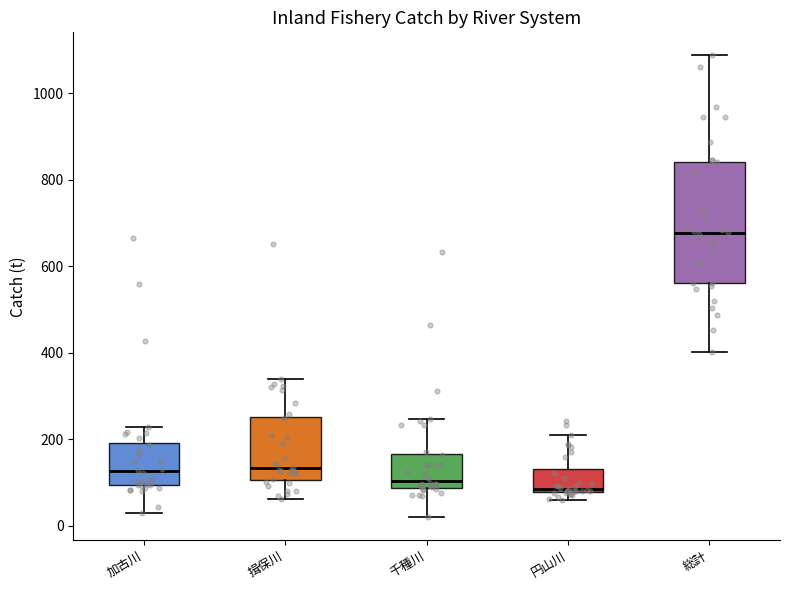

Reading left to right, read every box against the y-axis: the position of its median line, the range the box covers, and the ends of its whiskers. The values are not printed on the chart, so give them approximately, as read against the axis.

加古川: median 120, box 100 to 200, whiskers 40 to 220
揖保川: median 140, box 100 to 260, whiskers 60 to 340
千種川: median 100, box 80 to 160, whiskers 20 to 240
円山川: median 80 (just above the box's lower edge), box 80 to 140, whiskers 60 to 220
総計: median 680, box 560 to 840, whiskers 400 to 1080